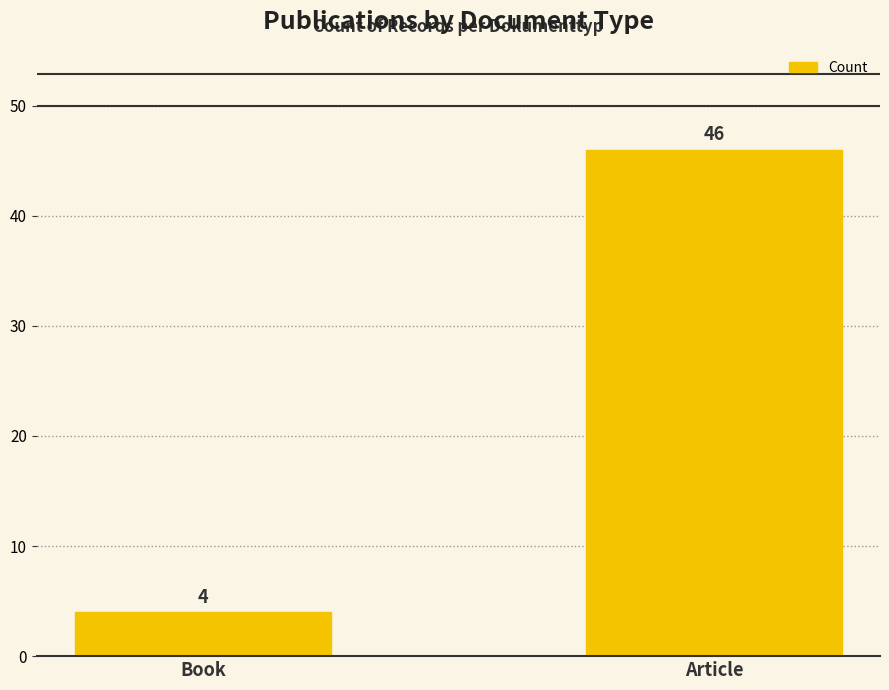

Which label corresponds to the smallest value in the chart?

Book